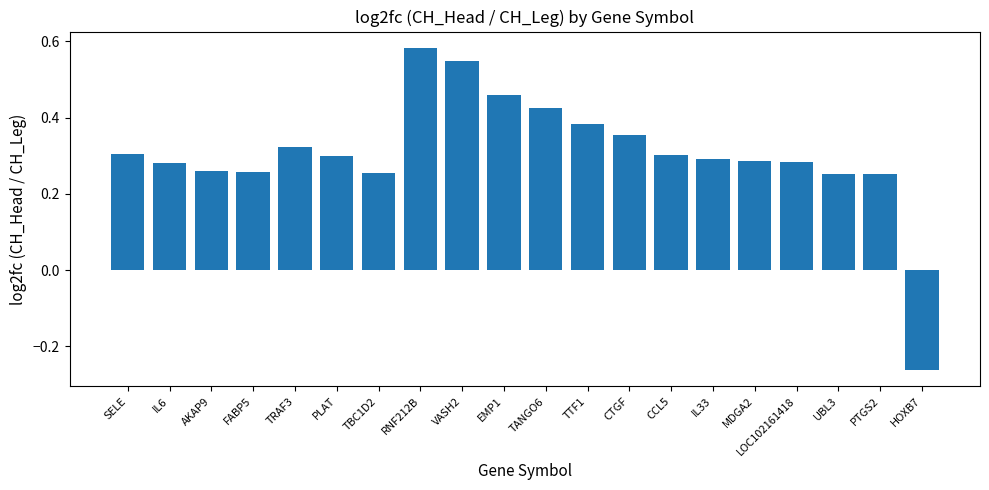

How many bars are there in total?

20